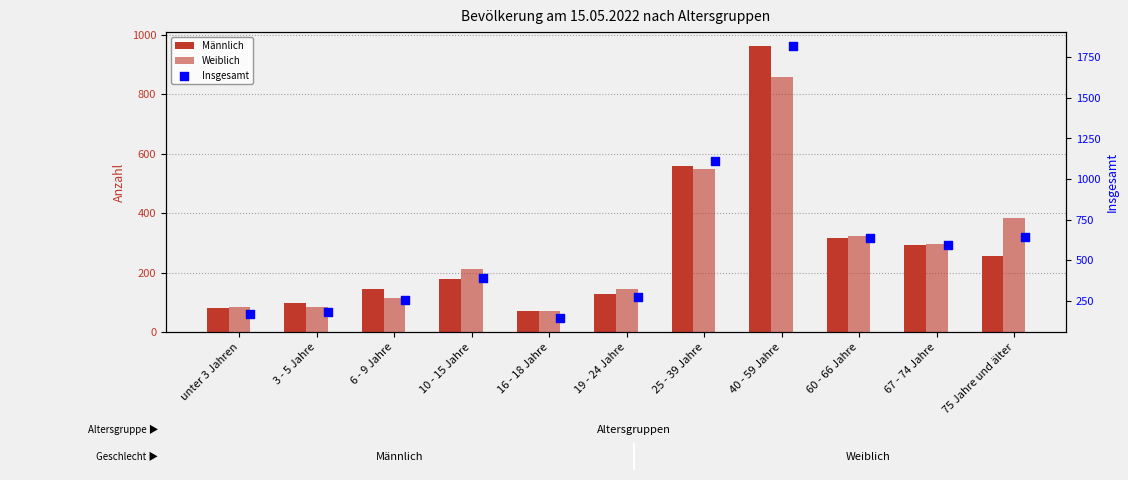

What are all the series names shown in the legend?

Männlich, Weiblich, Insgesamt